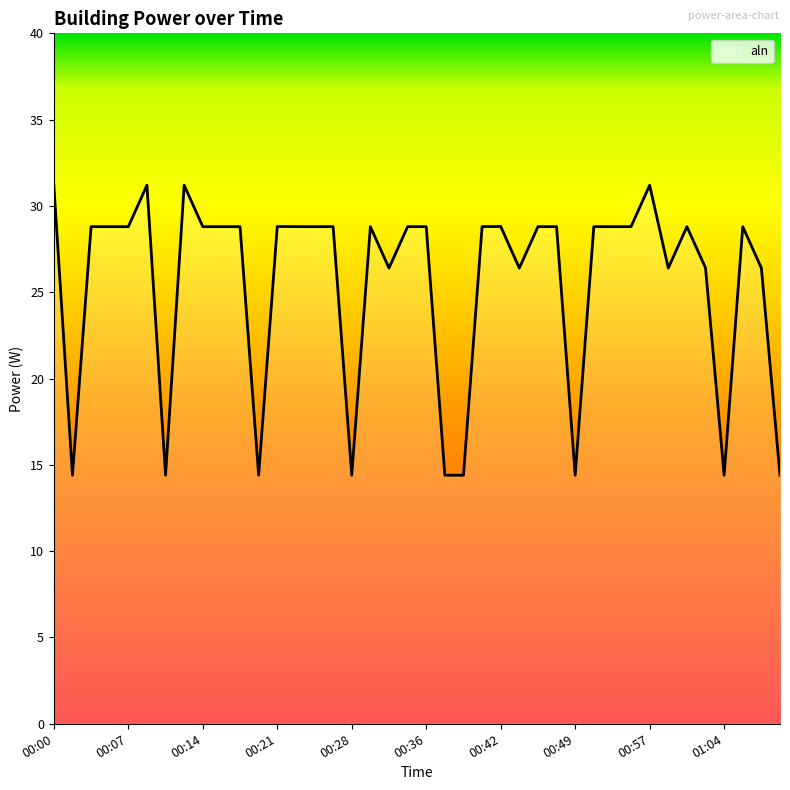

What is the minimum value shown in the chart?

14.4